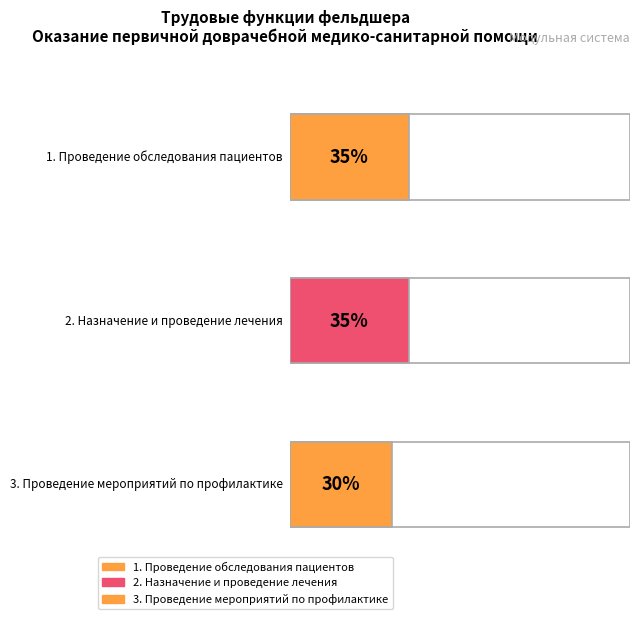

What is the label of the 3rd bar from the right?

1. Проведение обследования
пациентов